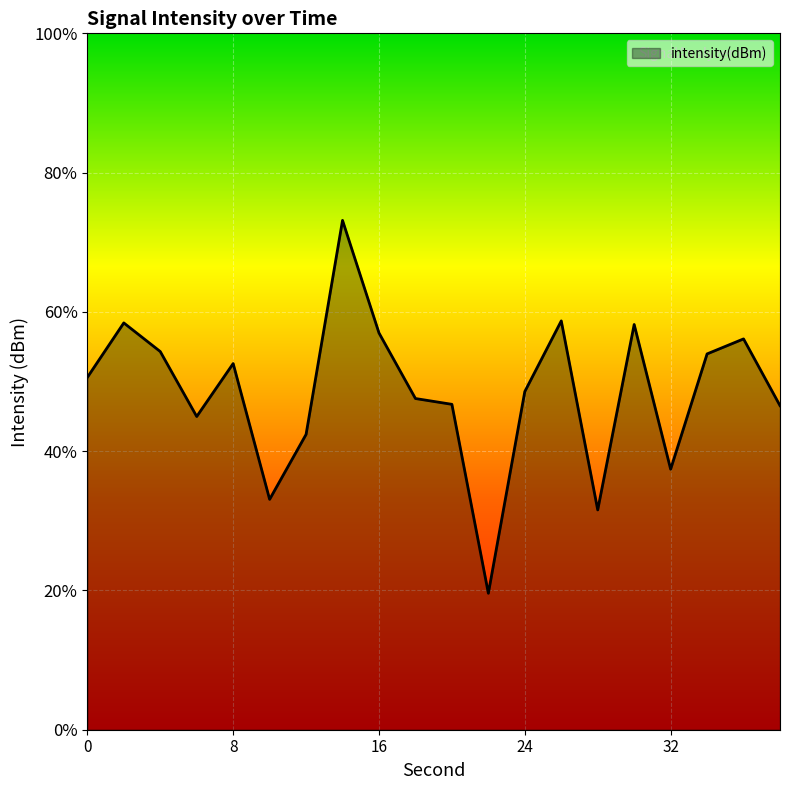

The chart shows a value of -202.8 at 12. True or false?

False